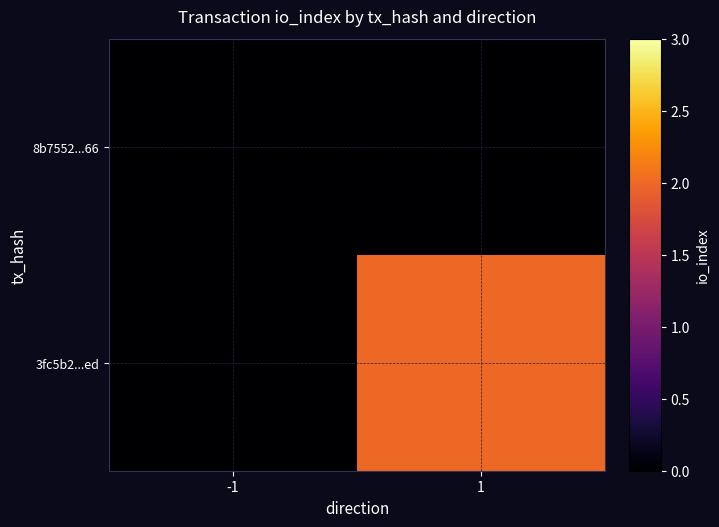

Reading left to right, list all the values displayed in this chart.

8b7552...66: -1=0	1=0
3fc5b2...ed: -1=0	1=2